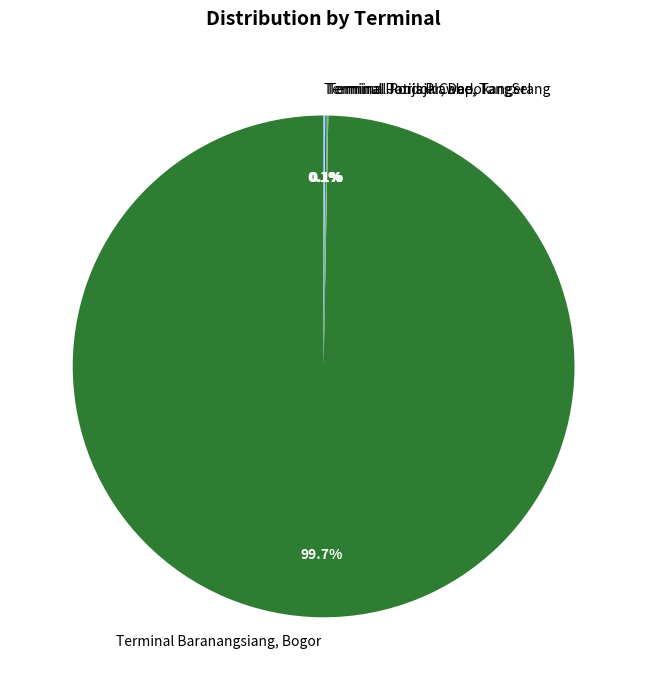

Which category has the biggest portion of the pie?

Terminal Baranangsiang, Bogor